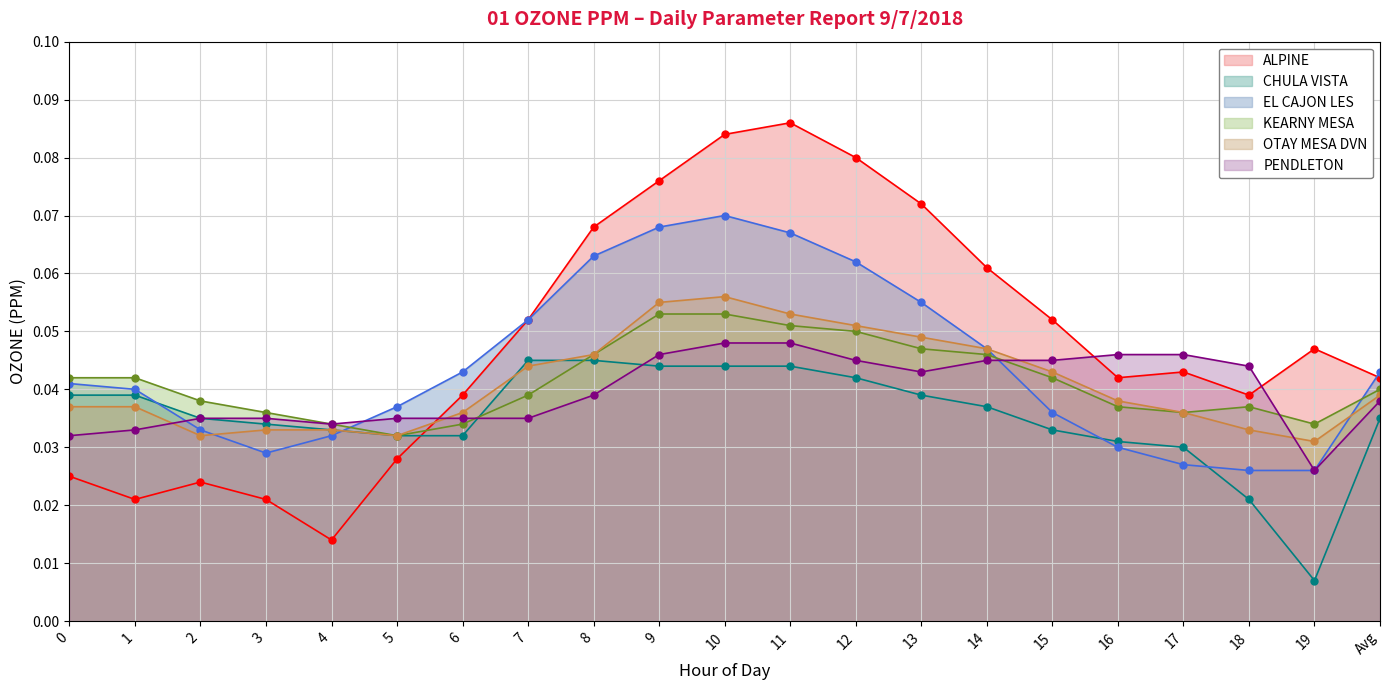

How many lines are shown in the chart?

6